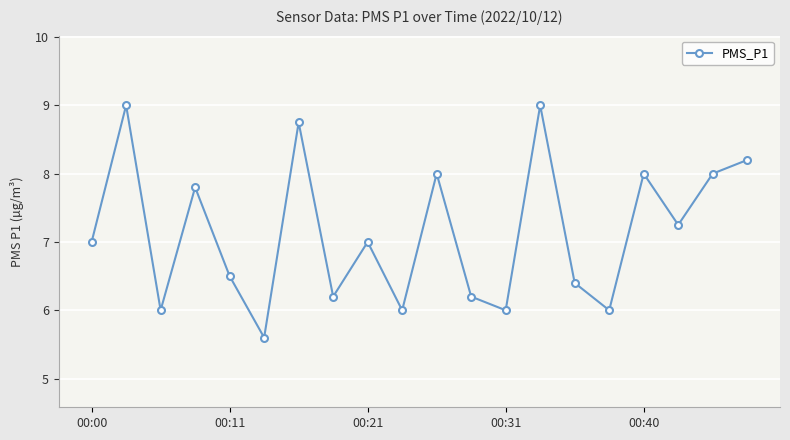

What is the sum of all values?

142.9